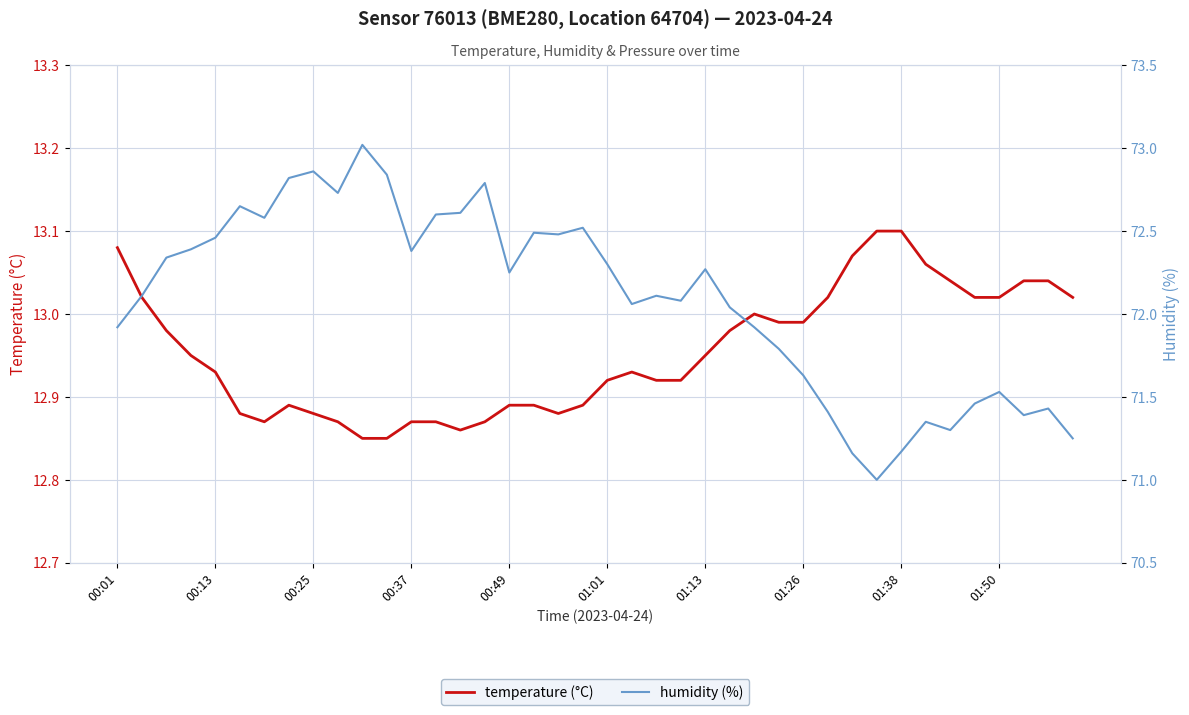

Is it true that humidity equals 72.8 at 11?

True